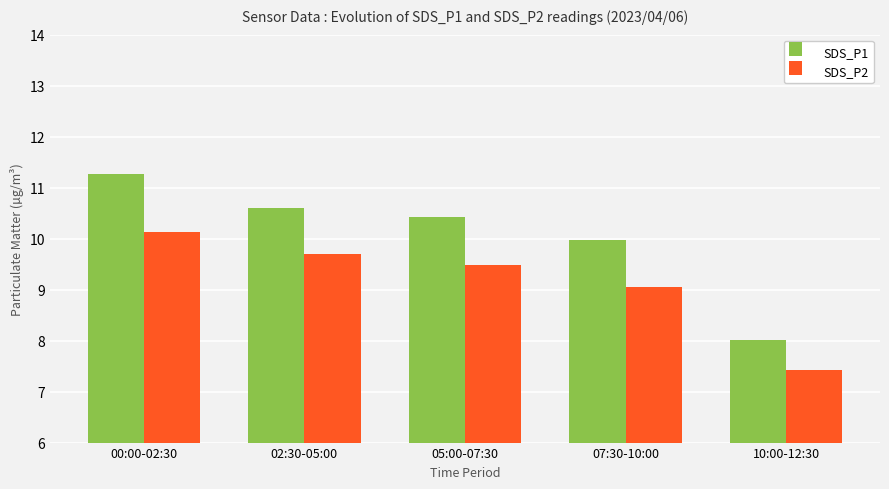

How many series are shown in this chart?

2